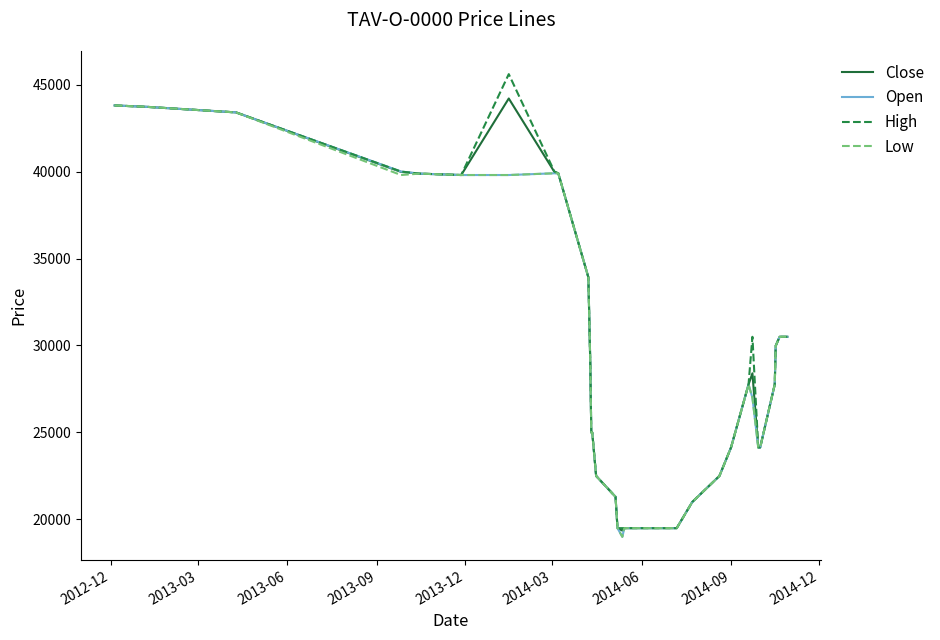

Which series has the largest range (max minus min)?

High